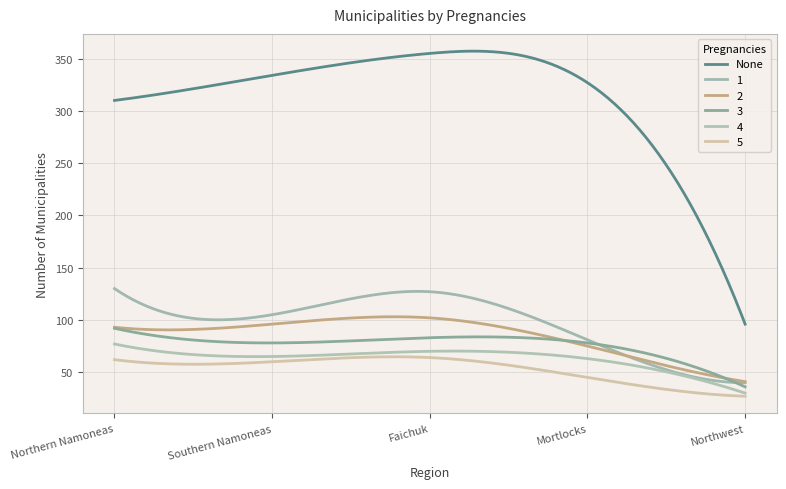

True or false: 4 and None intersect in this chart.

False